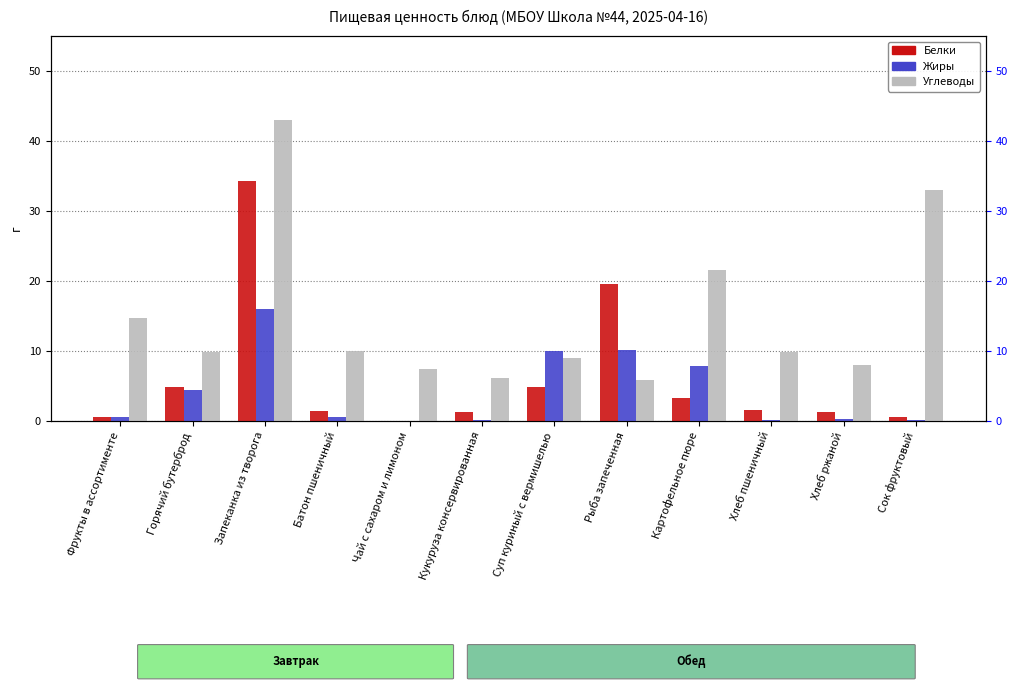

Is it true that Углеводы equals 43.1 at Запеканка из творога?

True